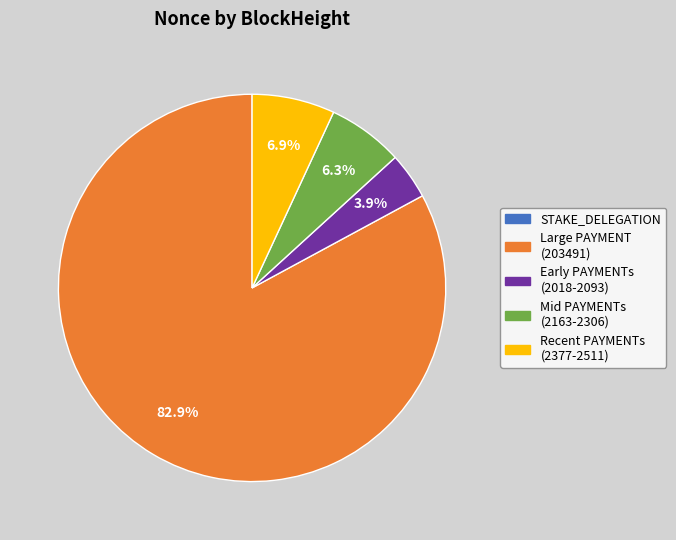

Is there a majority slice in this chart?

Yes